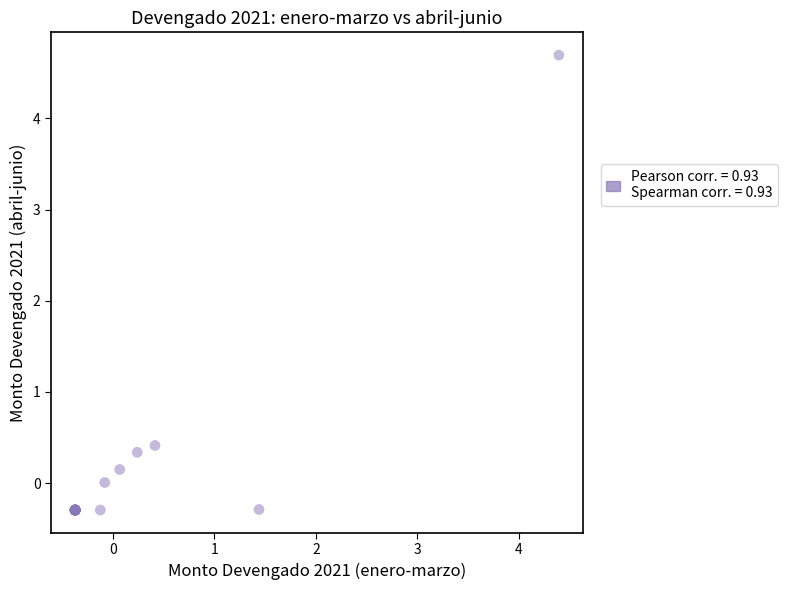

What Y value in the scatter plot is closest to 2?

0.4